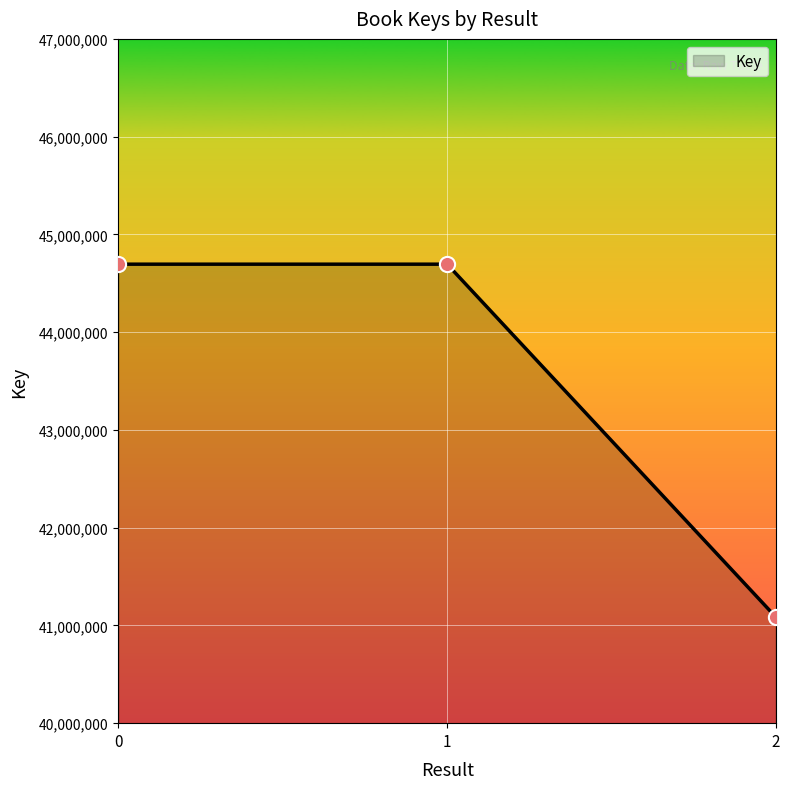

What is the change in value from 1 to 2?

-3609709